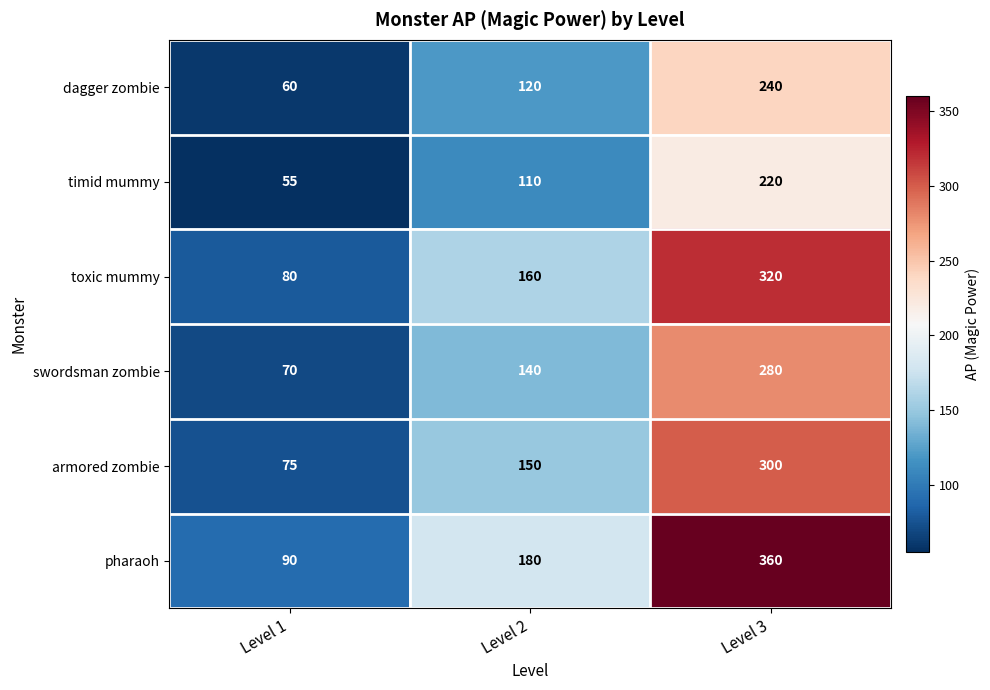

Which category has the highest value in the timid mummy series?

Level 3